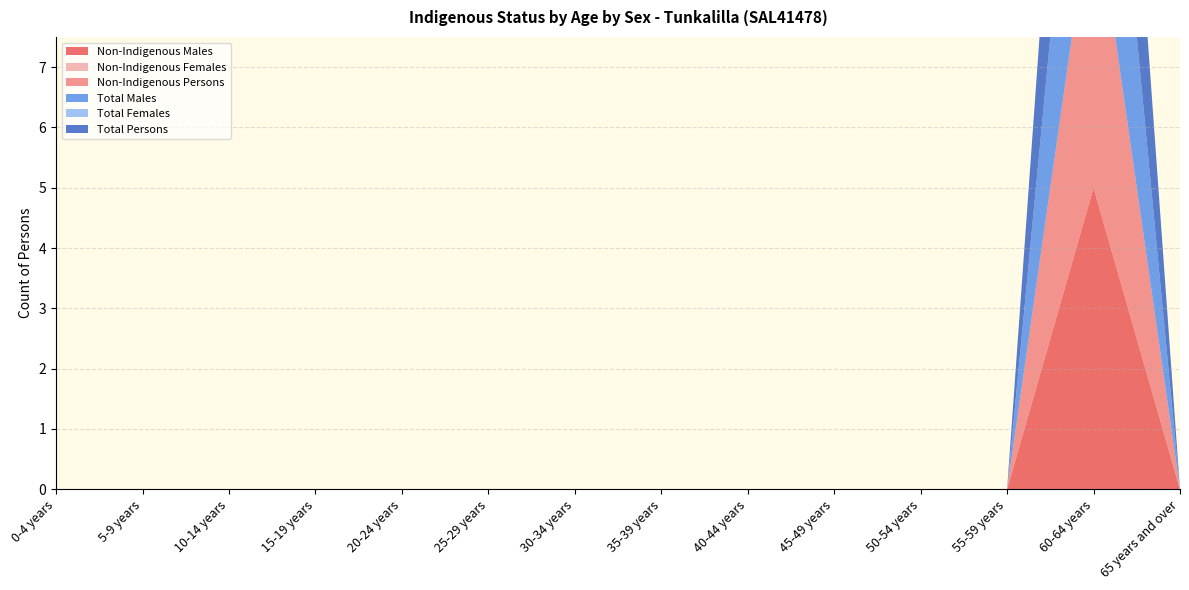

Reading left to right, list all the values displayed in this chart.

Non-Indigenous Males: 0-4 years=0	5-9 years=0	10-14 years=0	15-19 years=0	20-24 years=0	25-29 years=0	30-34 years=0	35-39 years=0	40-44 years=0	45-49 years=0	50-54 years=0	55-59 years=0	60-64 years=5	65 years and over=0
Non-Indigenous Females: 0-4 years=0	5-9 years=0	10-14 years=0	15-19 years=0	20-24 years=0	25-29 years=0	30-34 years=0	35-39 years=0	40-44 years=0	45-49 years=0	50-54 years=0	55-59 years=0	60-64 years=0	65 years and over=0
Non-Indigenous Persons: 0-4 years=0	5-9 years=0	10-14 years=0	15-19 years=0	20-24 years=0	25-29 years=0	30-34 years=0	35-39 years=0	40-44 years=0	45-49 years=0	50-54 years=0	55-59 years=0	60-64 years=5	65 years and over=0
Total Males: 0-4 years=0	5-9 years=0	10-14 years=0	15-19 years=0	20-24 years=0	25-29 years=0	30-34 years=0	35-39 years=0	40-44 years=0	45-49 years=0	50-54 years=0	55-59 years=0	60-64 years=5	65 years and over=0
Total Females: 0-4 years=0	5-9 years=0	10-14 years=0	15-19 years=0	20-24 years=0	25-29 years=0	30-34 years=0	35-39 years=0	40-44 years=0	45-49 years=0	50-54 years=0	55-59 years=0	60-64 years=0	65 years and over=0
Total Persons: 0-4 years=0	5-9 years=0	10-14 years=0	15-19 years=0	20-24 years=0	25-29 years=0	30-34 years=0	35-39 years=0	40-44 years=0	45-49 years=0	50-54 years=0	55-59 years=0	60-64 years=5	65 years and over=0